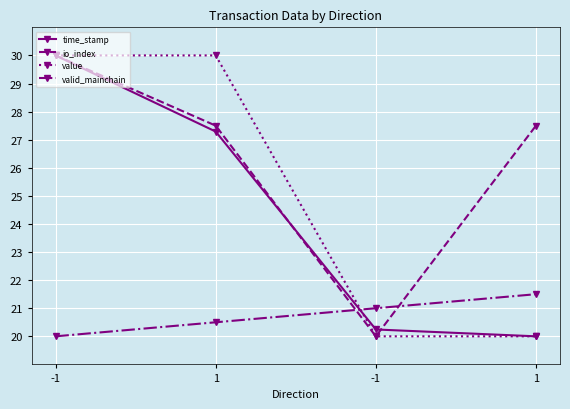

What is the minimum value for io_index?

20.0